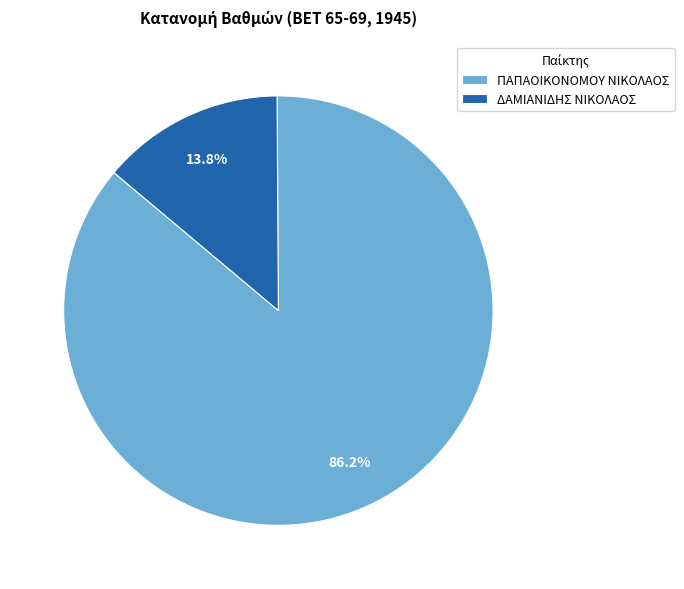

How many segments does this pie chart have?

2